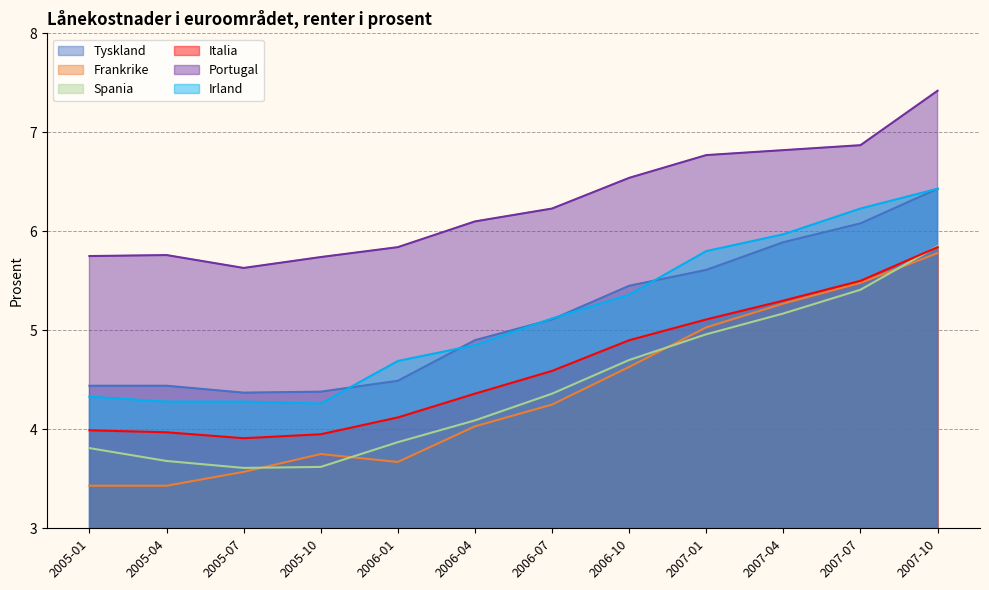

What is the lowest value of the Irland series?

4.3